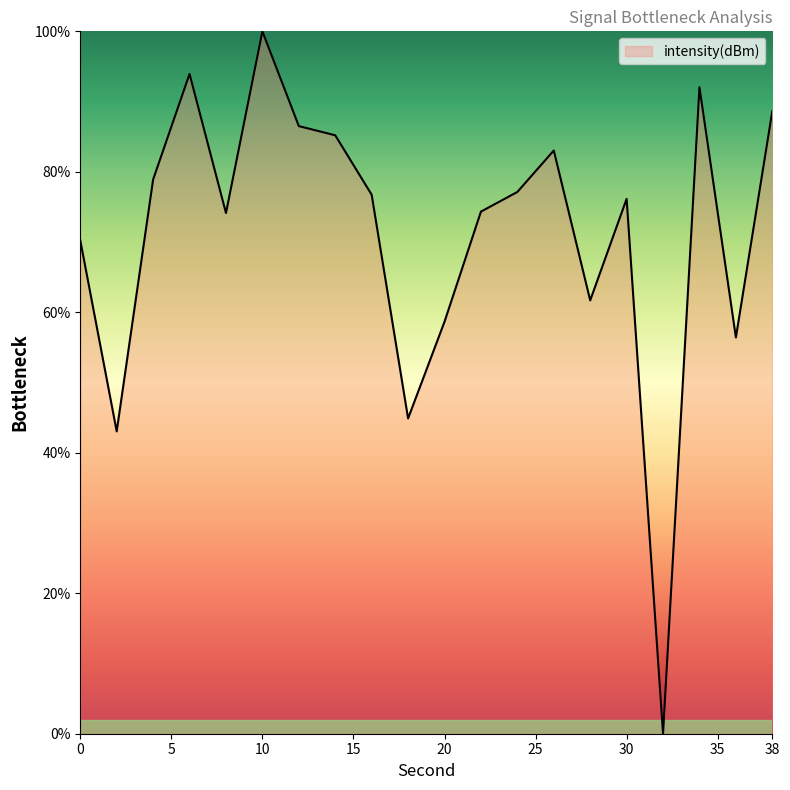

What is the maximum value shown in the chart?

100.0